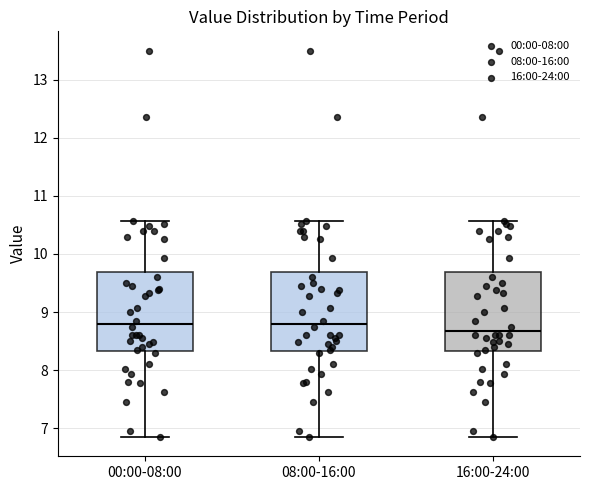

Reading left to right, transcribe this box plot: for each box, give where its median line is, the range the box spans, and where its two whiskers end, as read against the y-axis. The values are not printed on the chart, so give them approximately, as read against the axis.

00:00-08:00: median 8.8, box 8.3 to 9.7, whiskers 6.9 to 10.6
08:00-16:00: median 8.8, box 8.3 to 9.7, whiskers 6.9 to 10.6
16:00-24:00: median 8.7, box 8.3 to 9.7, whiskers 6.9 to 10.6